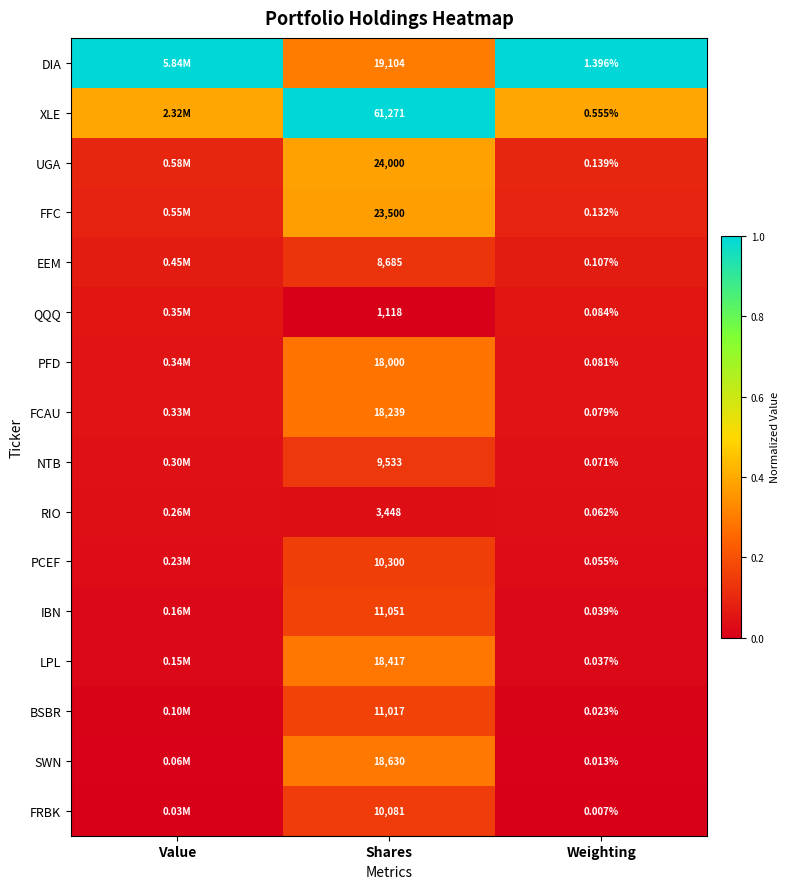

At Shares, list the series in order from smallest to largest.

QQQ, RIO, EEM, NTB, FRBK, PCEF, BSBR, IBN, PFD, FCAU, LPL, SWN, DIA, FFC, UGA, XLE